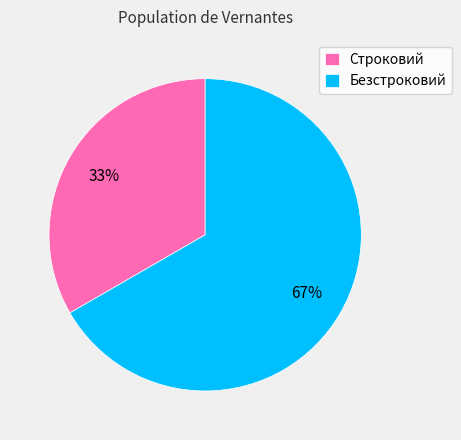

What percentage is the Строковий slice, to the nearest percent?

33%